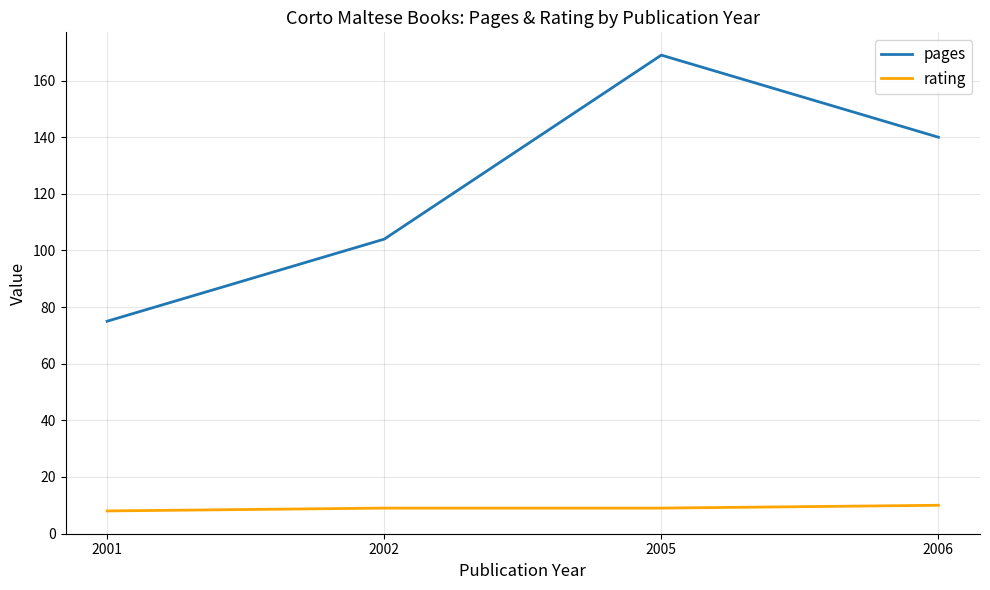

List the series in order of their peak value, lowest first.

rating, pages